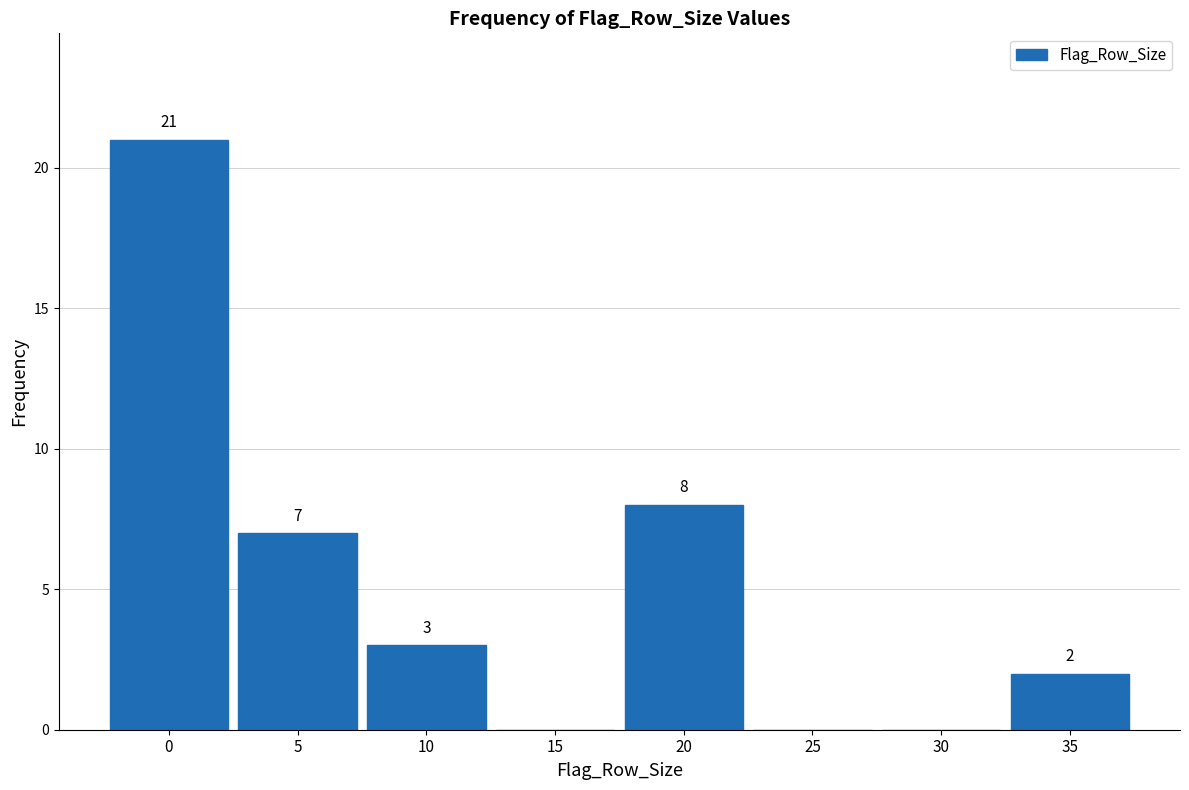

Reading left to right, list all the values displayed in this chart.

0=21	5=7	10=3	15=0	20=8	25=0	30=0	35=2